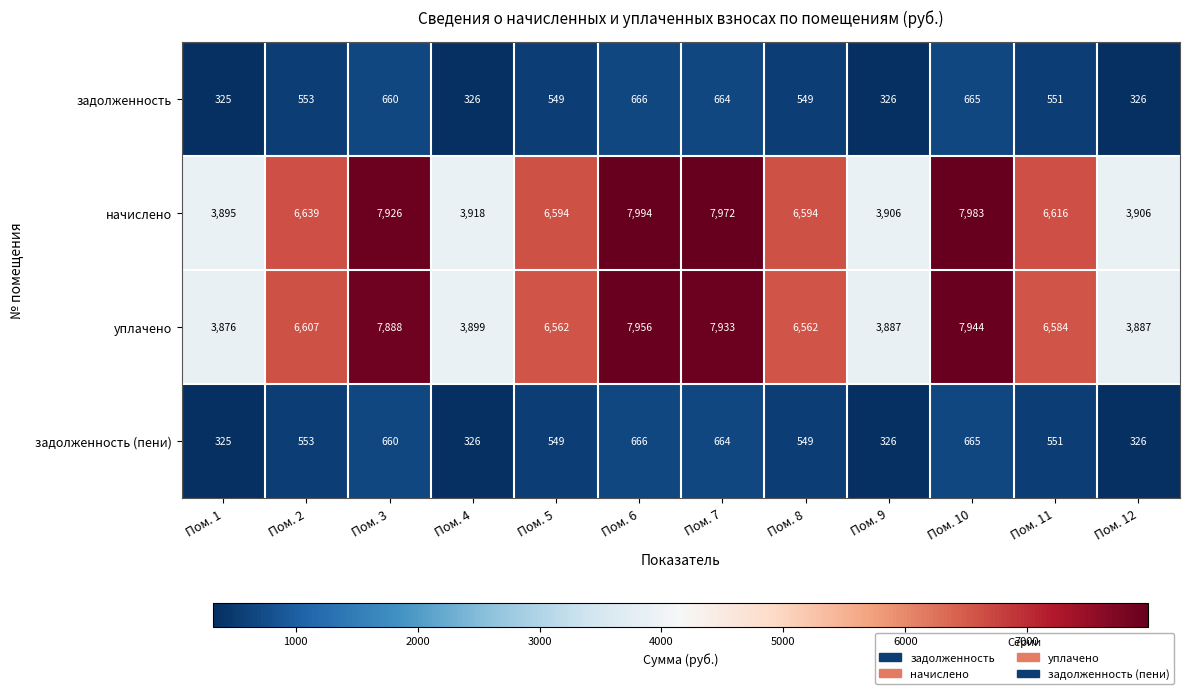

What is the difference between the highest and lowest values at Пом. 6?

7328